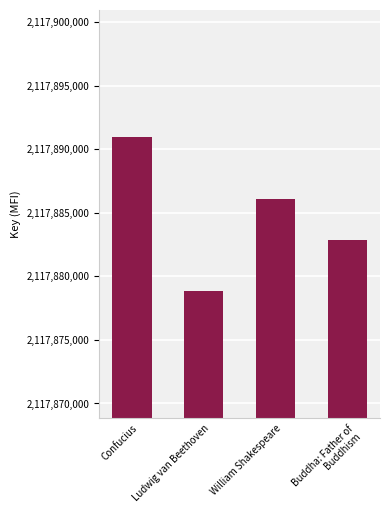

List the labels in order of value, largest first.

Confucius, William Shakespeare, Buddha: Father of Buddhism, Ludwig van Beethoven